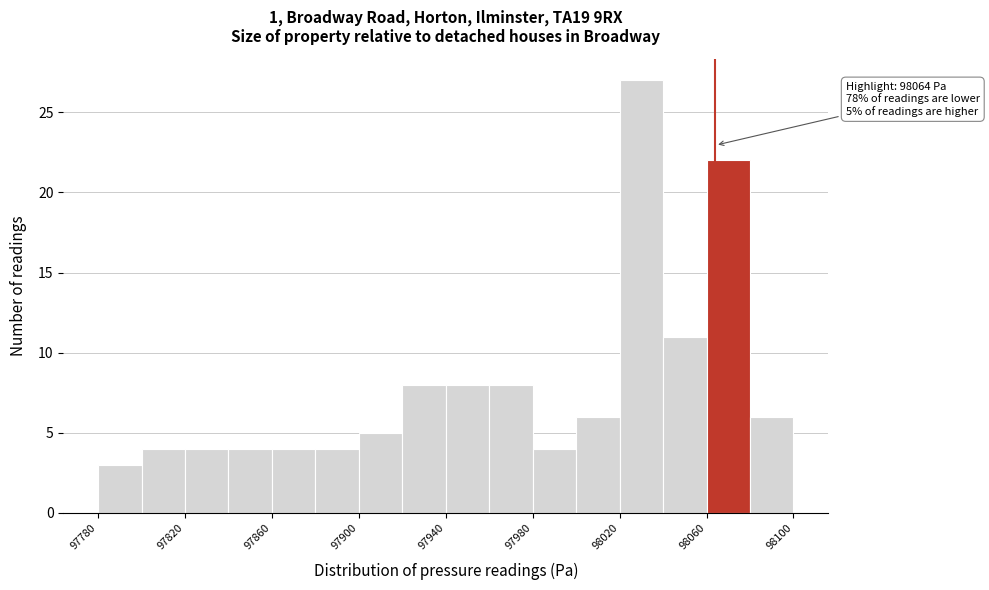

Over which range of the x-axis is the bar tallest?

98020 to 98040